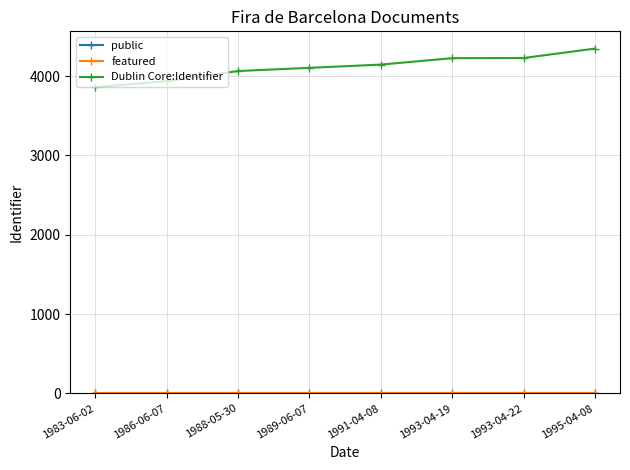

True or false: Dublin Core:Identifier has more than 2 interior local peaks.

False